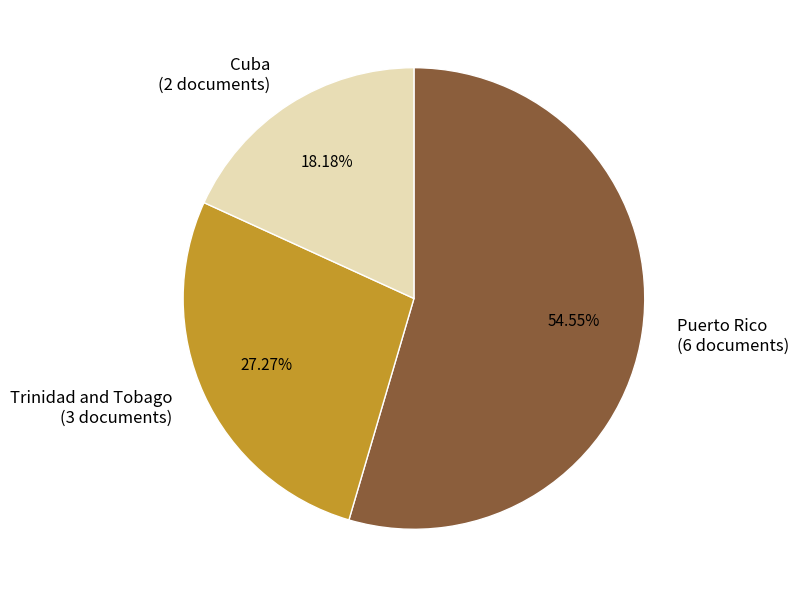

What percentage is the Trinidad and Tobago slice, to the nearest percent?

27%